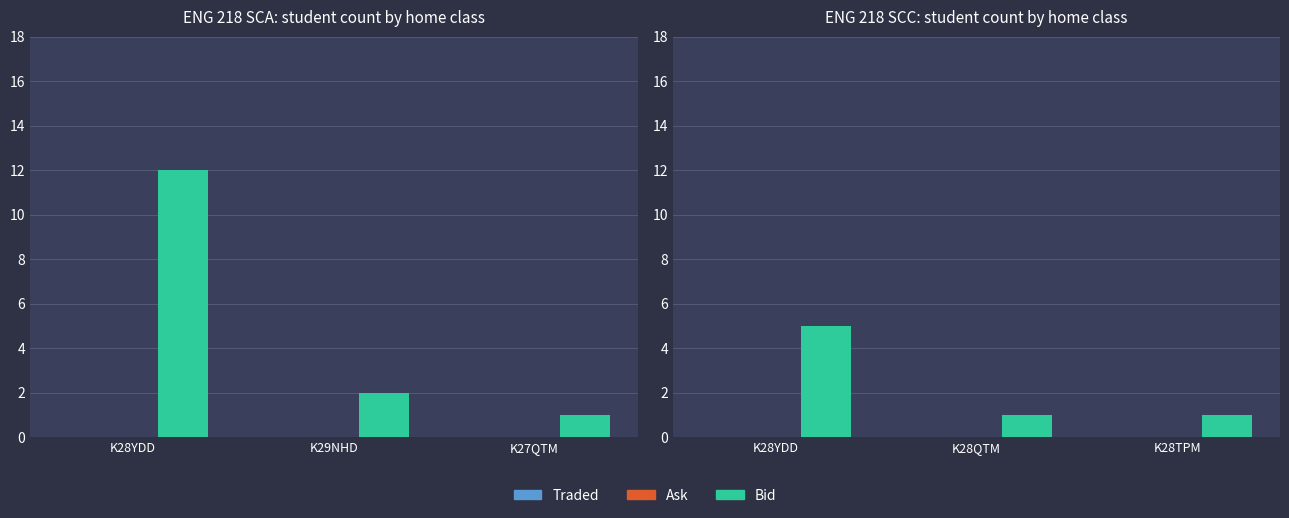

At how many categories does at least one series exceed 4?

1